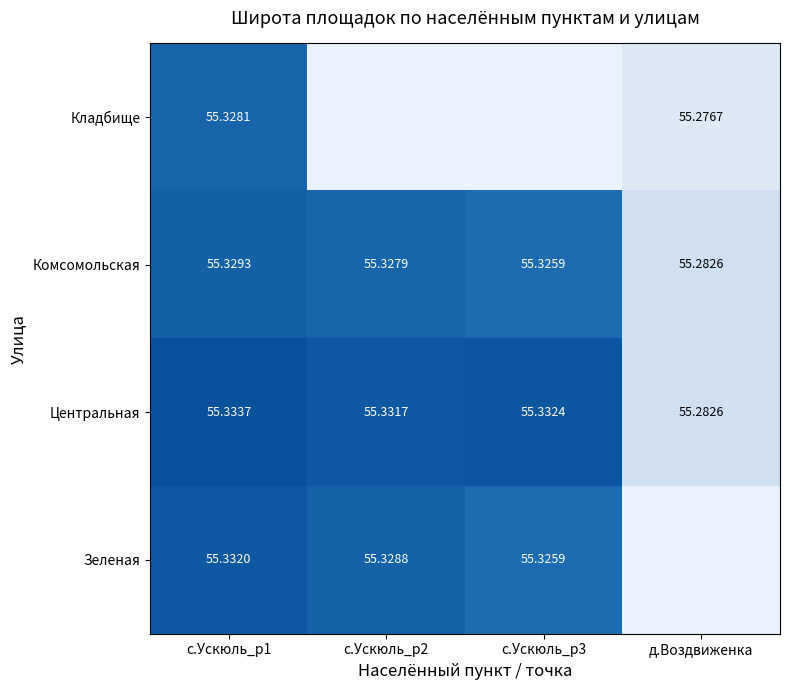

Is the value of Зеленая at с.Ускюль_p2 greater than the value of Комсомольская at с.Ускюль_p1?

No